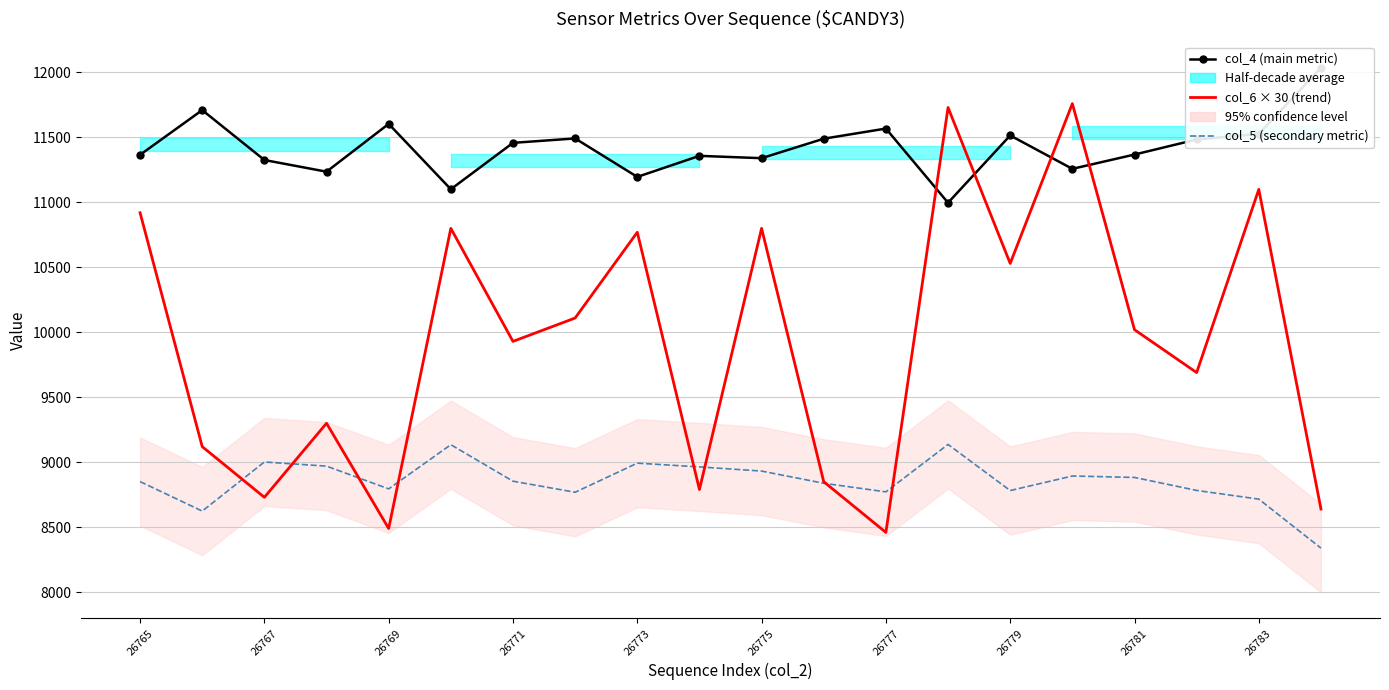

Count the number of categories in the chart.

20